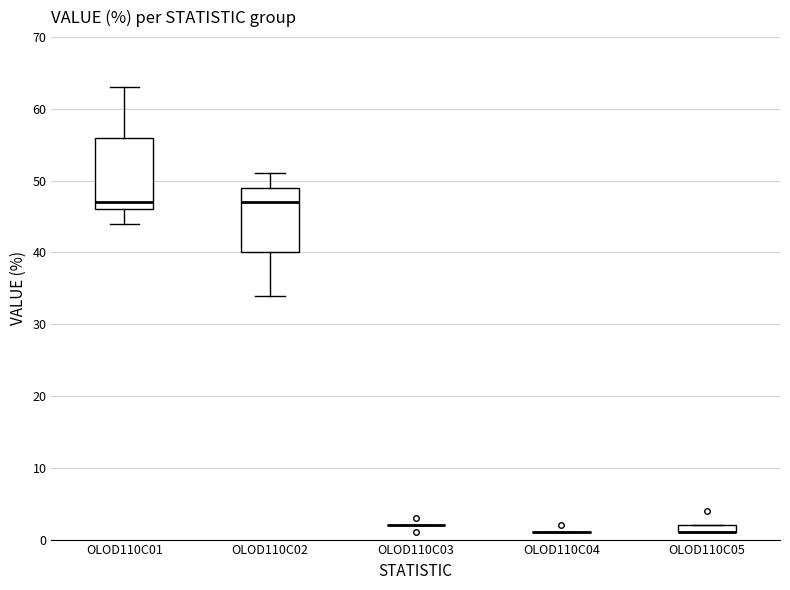

Where is the upper edge of the box for OLOD110C01 on the y-axis? The values are not printed on the chart, so give them approximately, as read against the axis.

56